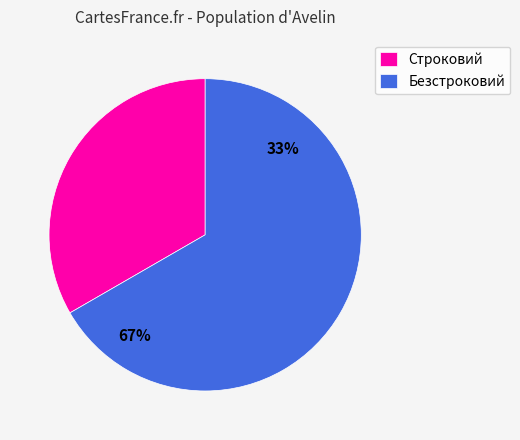

To the nearest percent, what portion does Строковий represent?

33%